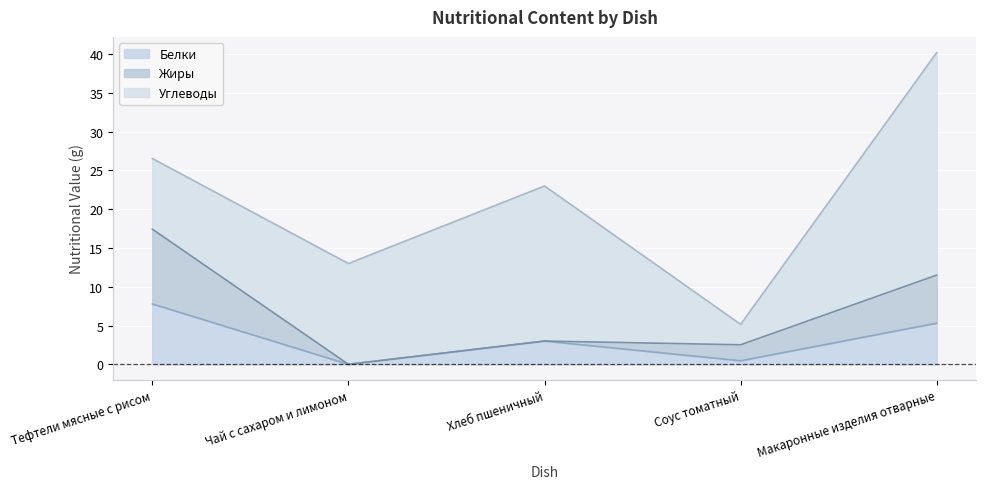

Where is the first local maximum for Белки?

Хлеб пшеничный